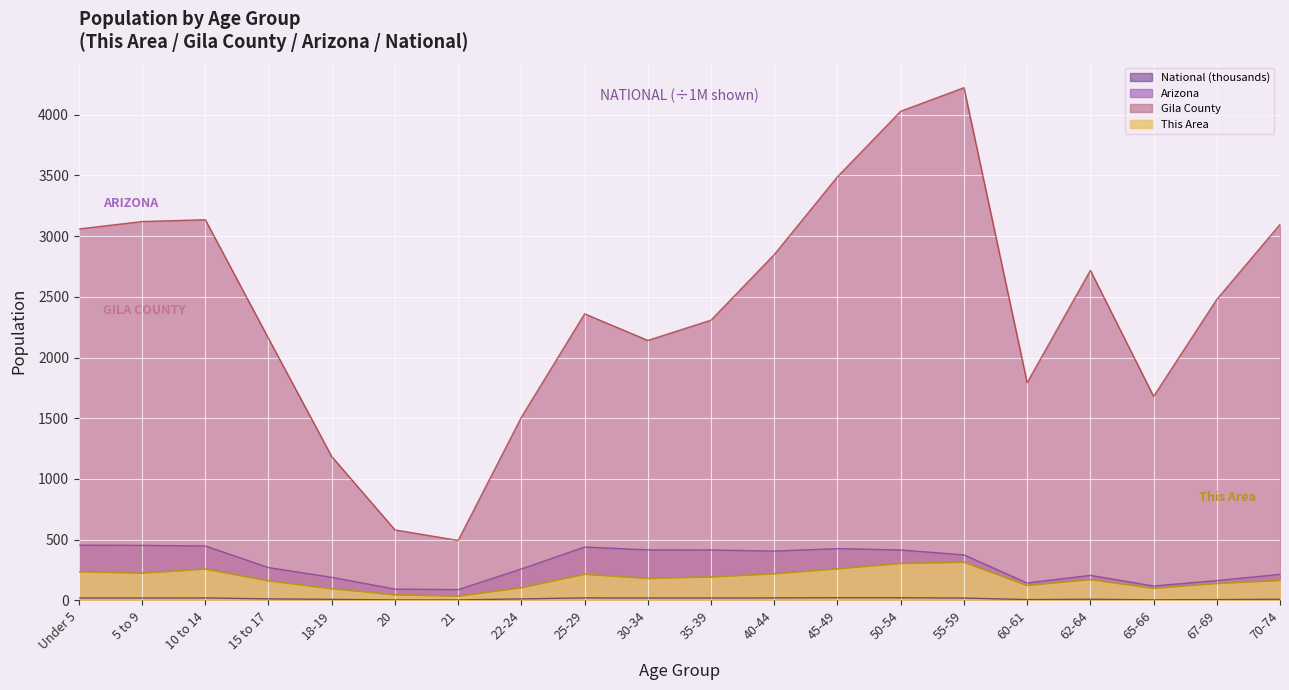

What is the difference between the highest and lowest values at 62-64?

2708.3